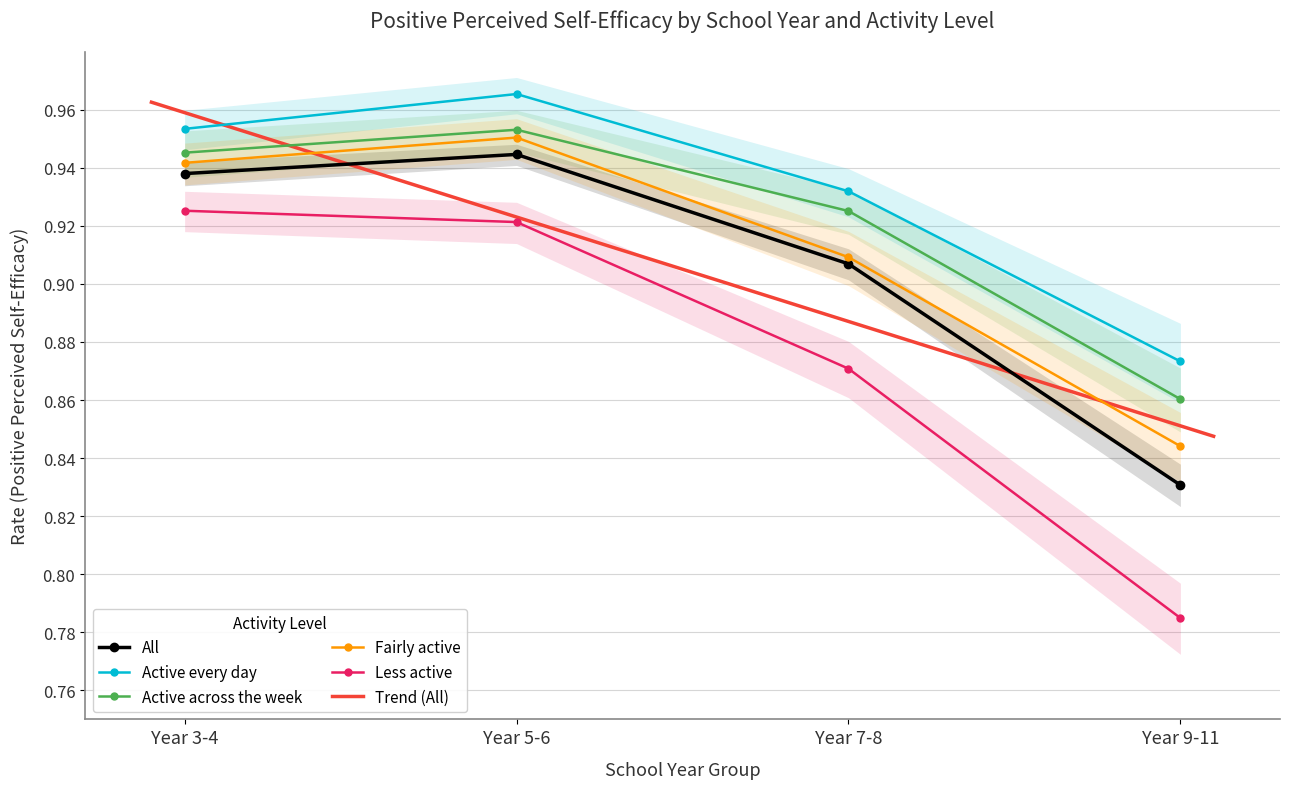

Between Year 5-6 and Year 7-8, which series saw the biggest shift?

Less active